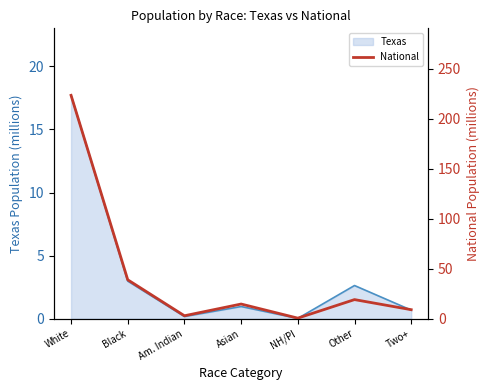

How many lines are shown in the chart?

1